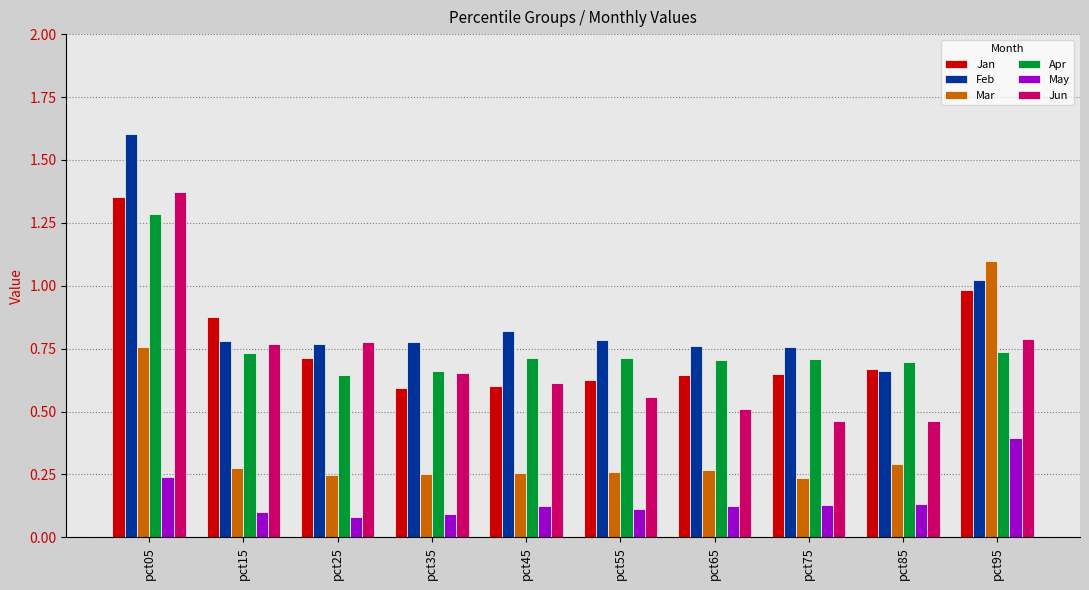

What are all the series names shown in the legend?

Jan, Feb, Mar, Apr, May, Jun